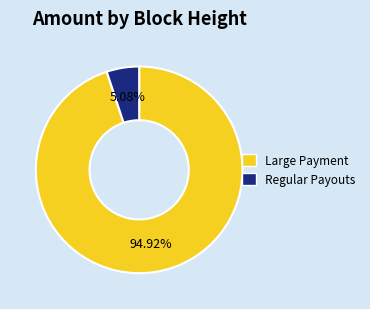

Is there a majority slice in this chart?

Yes